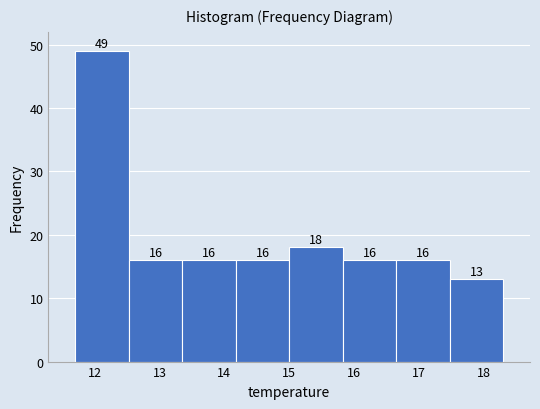

How tall is the bar that spans 11.7 to 12.5 on the x-axis? The bar edges are not printed on the chart, so give them approximately, as read against the axis.

49